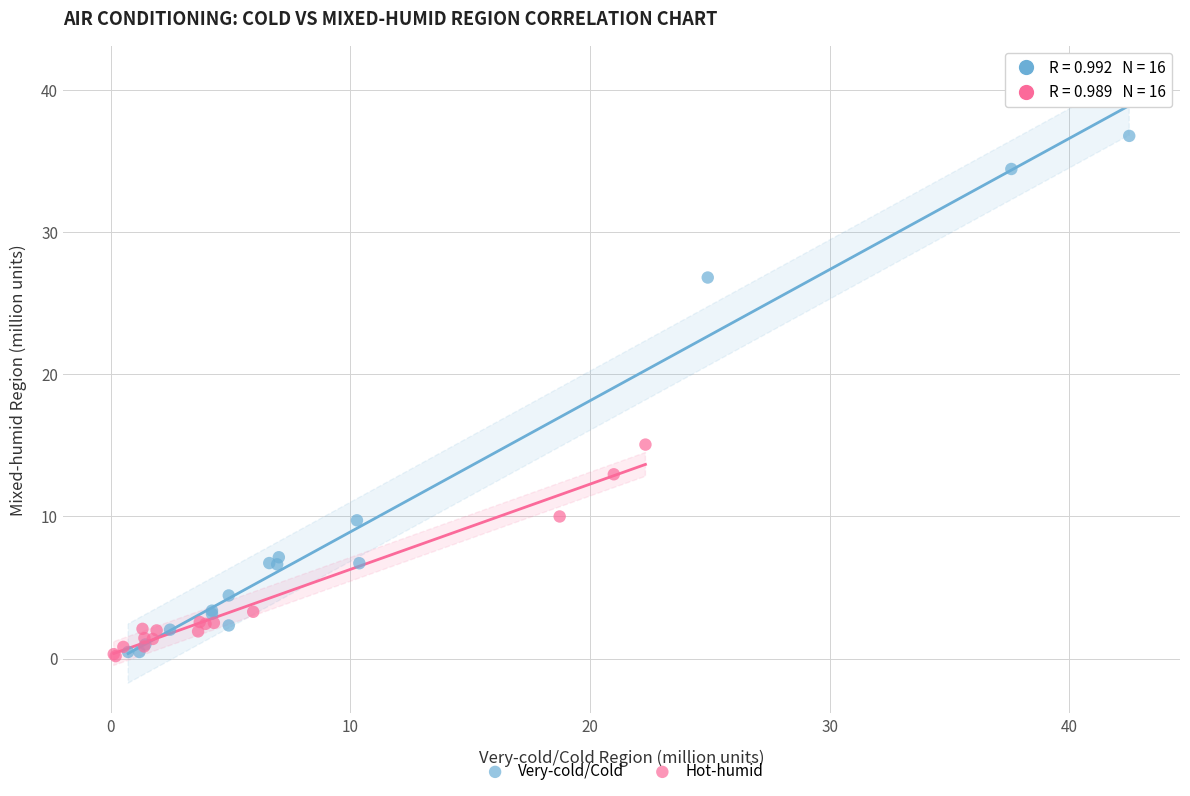

Which series reaches the maximum Y coordinate?

Very-cold/Cold